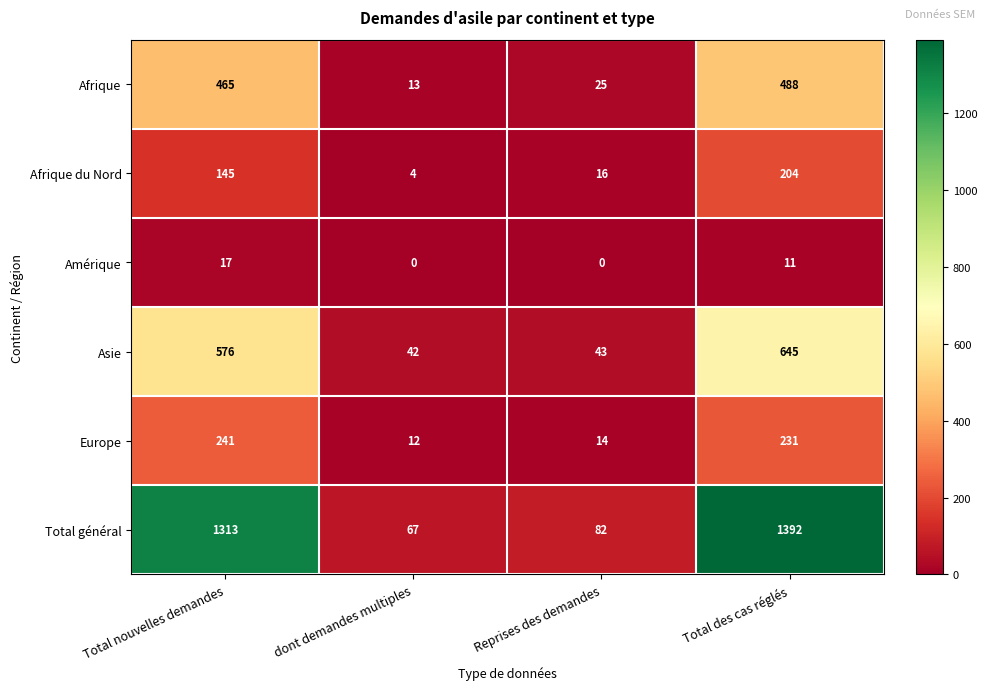

Which category has the lowest value in the Afrique series?

dont demandes multiples